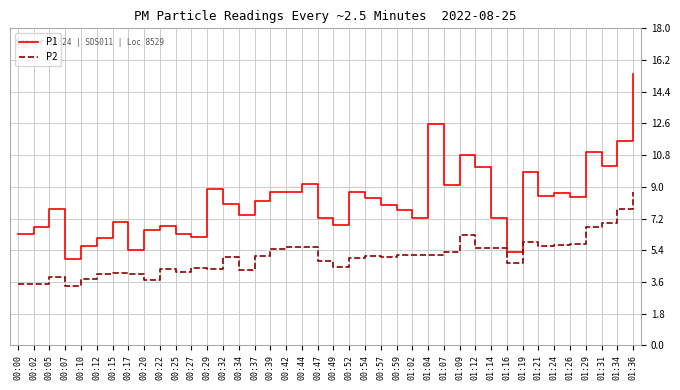

What position from the left is 00:52?

22